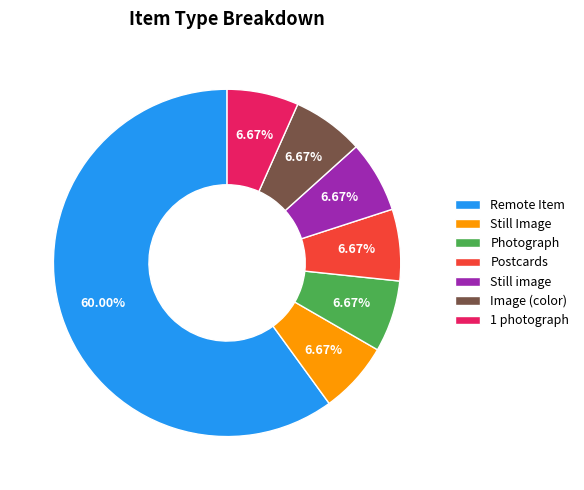

To the nearest percent, what portion does Postcards represent?

7%